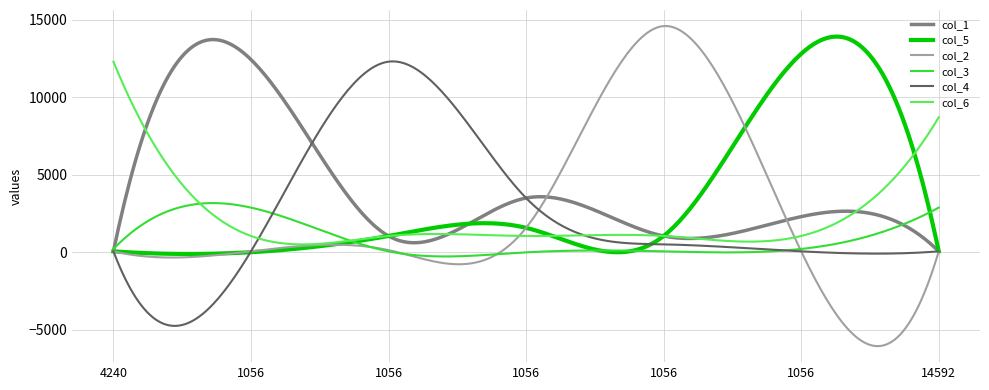

What is the minimum value shown in the chart?

-6047.5